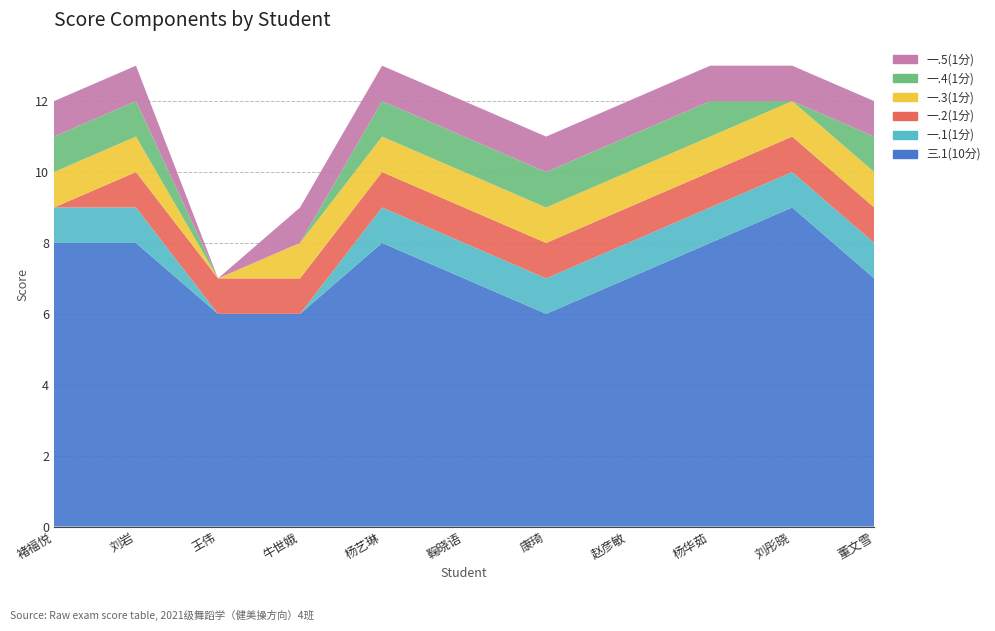

Reading left to right, what are all the values shown in this chart?

三.1(10分): 2021143030=8	2021143031=8	2021143032=6	2021143033=6	2021143034=8	2021143035=7	2021143036=6	2021143037=7	2021143038=8	2021143039=9	2021143040=7
一.1(1分): 2021143030=1	2021143031=1	2021143032=0	2021143033=0	2021143034=1	2021143035=1	2021143036=1	2021143037=1	2021143038=1	2021143039=1	2021143040=1
一.2(1分): 2021143030=0	2021143031=1	2021143032=1	2021143033=1	2021143034=1	2021143035=1	2021143036=1	2021143037=1	2021143038=1	2021143039=1	2021143040=1
一.3(1分): 2021143030=1	2021143031=1	2021143032=0	2021143033=1	2021143034=1	2021143035=1	2021143036=1	2021143037=1	2021143038=1	2021143039=1	2021143040=1
一.4(1分): 2021143030=1	2021143031=1	2021143032=0	2021143033=0	2021143034=1	2021143035=1	2021143036=1	2021143037=1	2021143038=1	2021143039=0	2021143040=1
一.5(1分): 2021143030=1	2021143031=1	2021143032=0	2021143033=1	2021143034=1	2021143035=1	2021143036=1	2021143037=1	2021143038=1	2021143039=1	2021143040=1